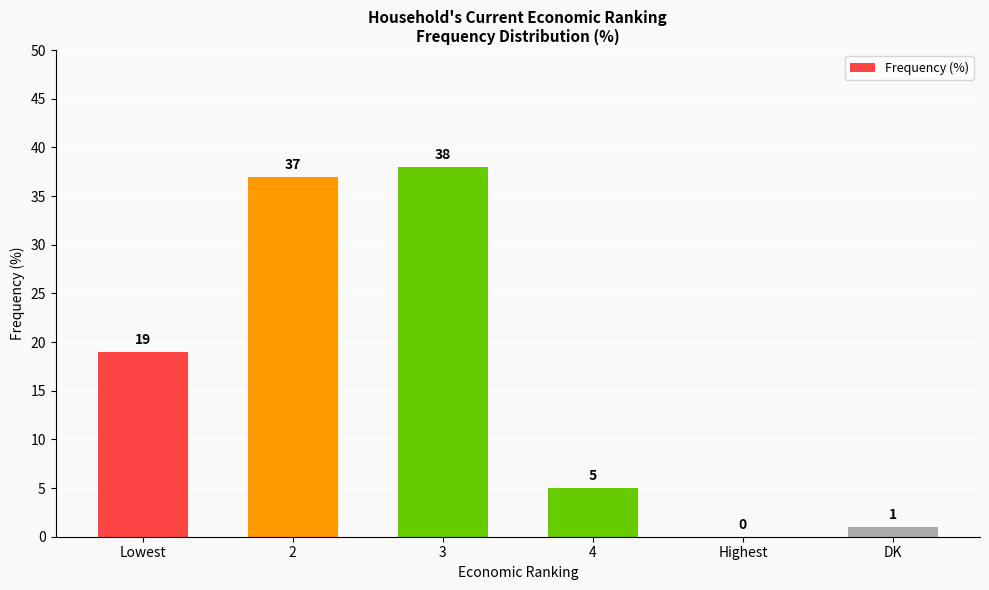

True or false: the data shows 37 at 2.

True